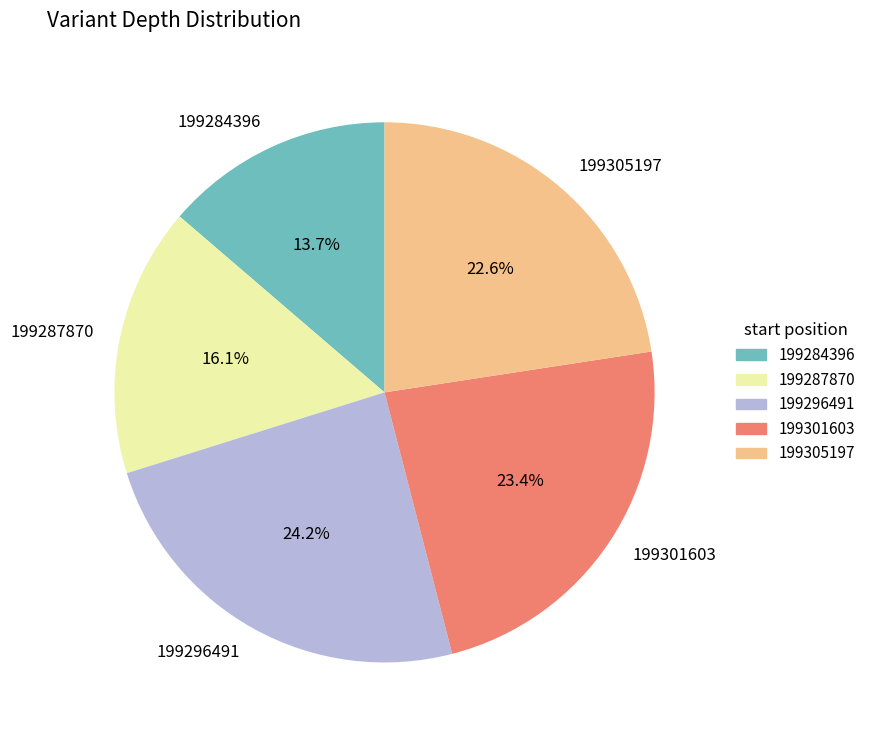

Is there any slice that represents more than half of the pie?

No